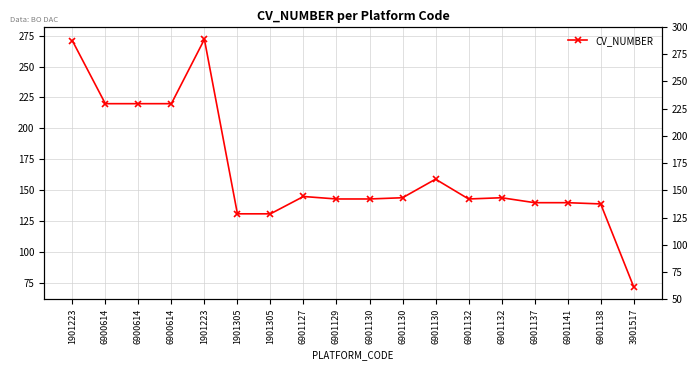

What is the sum of all values?

2977